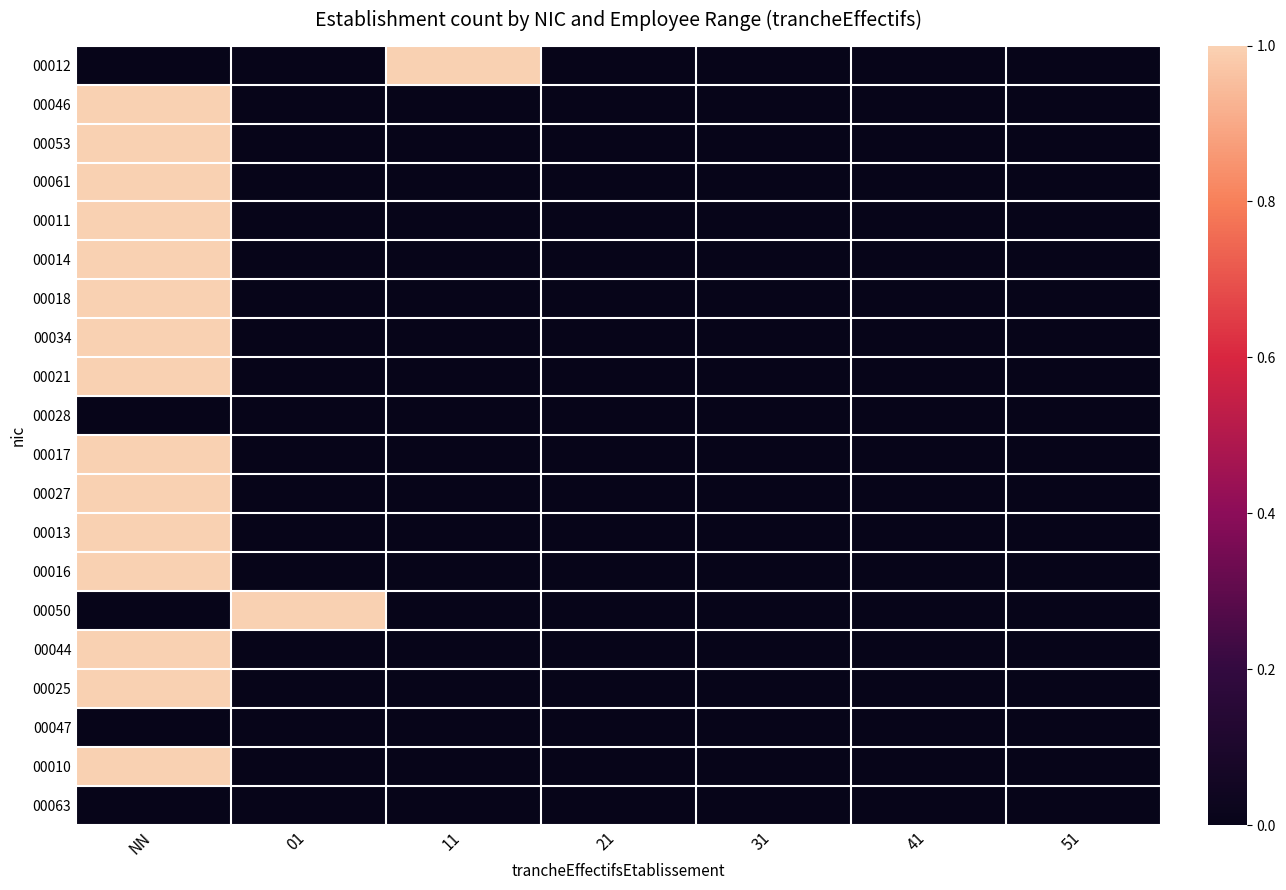

Reading left to right, transcribe all the data shown in this chart.

00012: NN=0	01=0	11=1	21=0	31=0	41=0	51=0
00046: NN=1	01=0	11=0	21=0	31=0	41=0	51=0
00053: NN=1	01=0	11=0	21=0	31=0	41=0	51=0
00061: NN=1	01=0	11=0	21=0	31=0	41=0	51=0
00011: NN=1	01=0	11=0	21=0	31=0	41=0	51=0
00014: NN=1	01=0	11=0	21=0	31=0	41=0	51=0
00018: NN=1	01=0	11=0	21=0	31=0	41=0	51=0
00034: NN=1	01=0	11=0	21=0	31=0	41=0	51=0
00021: NN=1	01=0	11=0	21=0	31=0	41=0	51=0
00028: NN=0	01=0	11=0	21=0	31=0	41=0	51=0
00017: NN=1	01=0	11=0	21=0	31=0	41=0	51=0
00027: NN=1	01=0	11=0	21=0	31=0	41=0	51=0
00013: NN=1	01=0	11=0	21=0	31=0	41=0	51=0
00016: NN=1	01=0	11=0	21=0	31=0	41=0	51=0
00050: NN=0	01=1	11=0	21=0	31=0	41=0	51=0
00044: NN=1	01=0	11=0	21=0	31=0	41=0	51=0
00025: NN=1	01=0	11=0	21=0	31=0	41=0	51=0
00047: NN=0	01=0	11=0	21=0	31=0	41=0	51=0
00010: NN=1	01=0	11=0	21=0	31=0	41=0	51=0
00063: NN=0	01=0	11=0	21=0	31=0	41=0	51=0